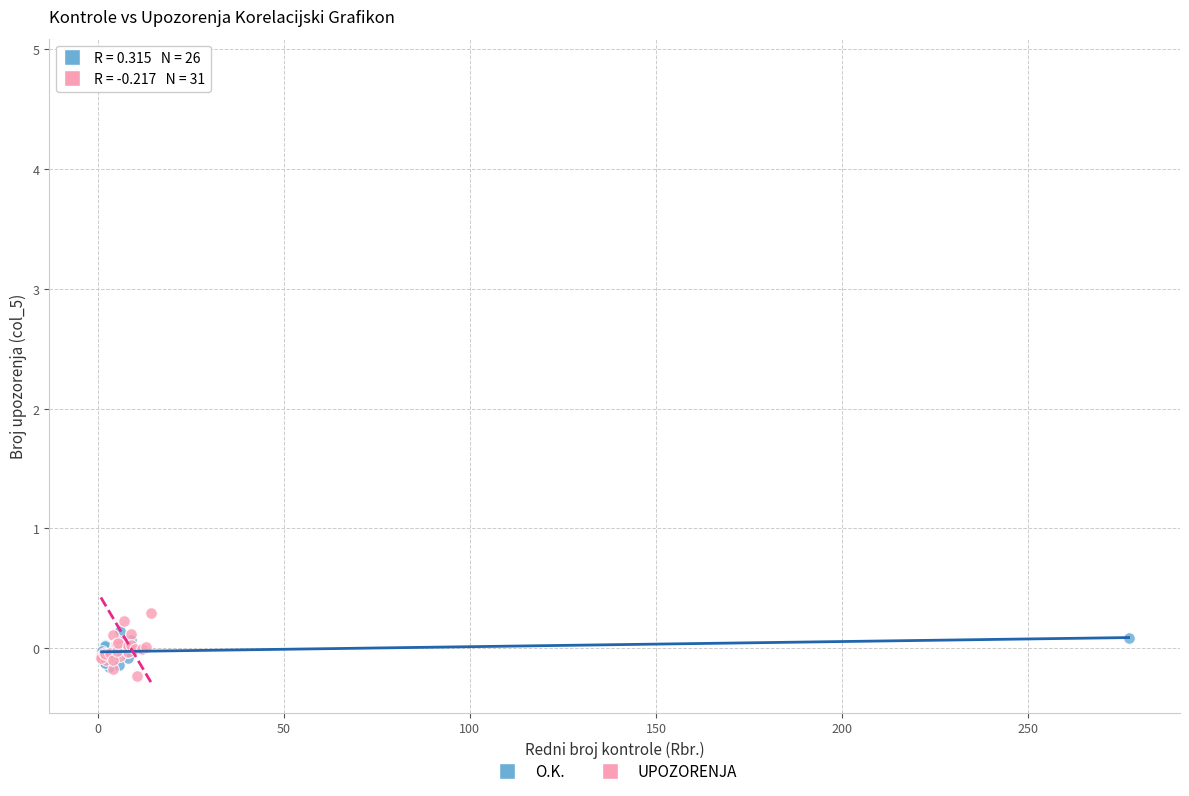

Which series contains the highest Y value?

UPOZORENJA